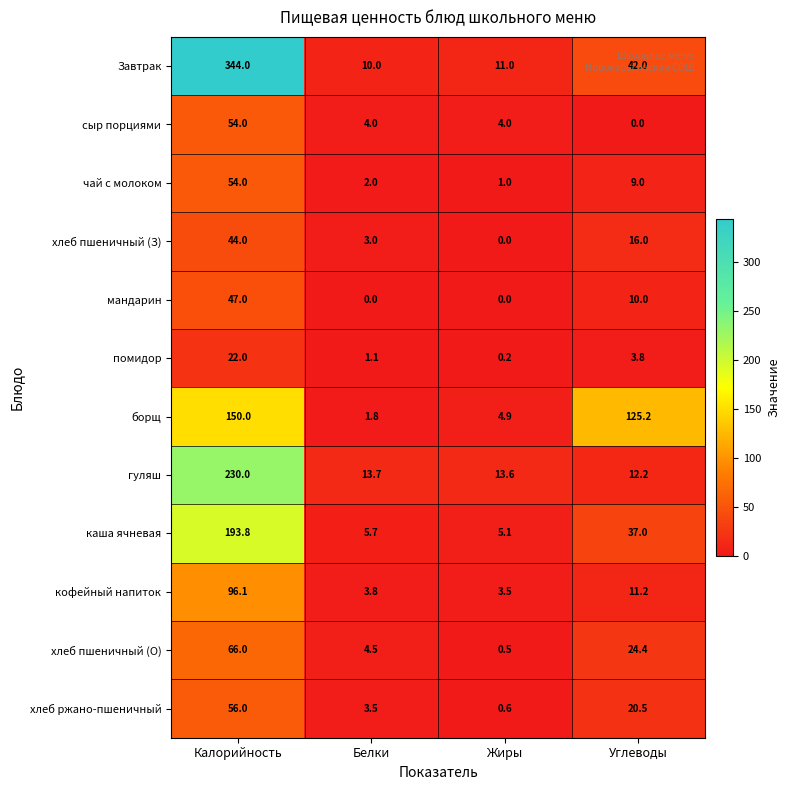

What is the approximate value of помидор at Углеводы?

3.8